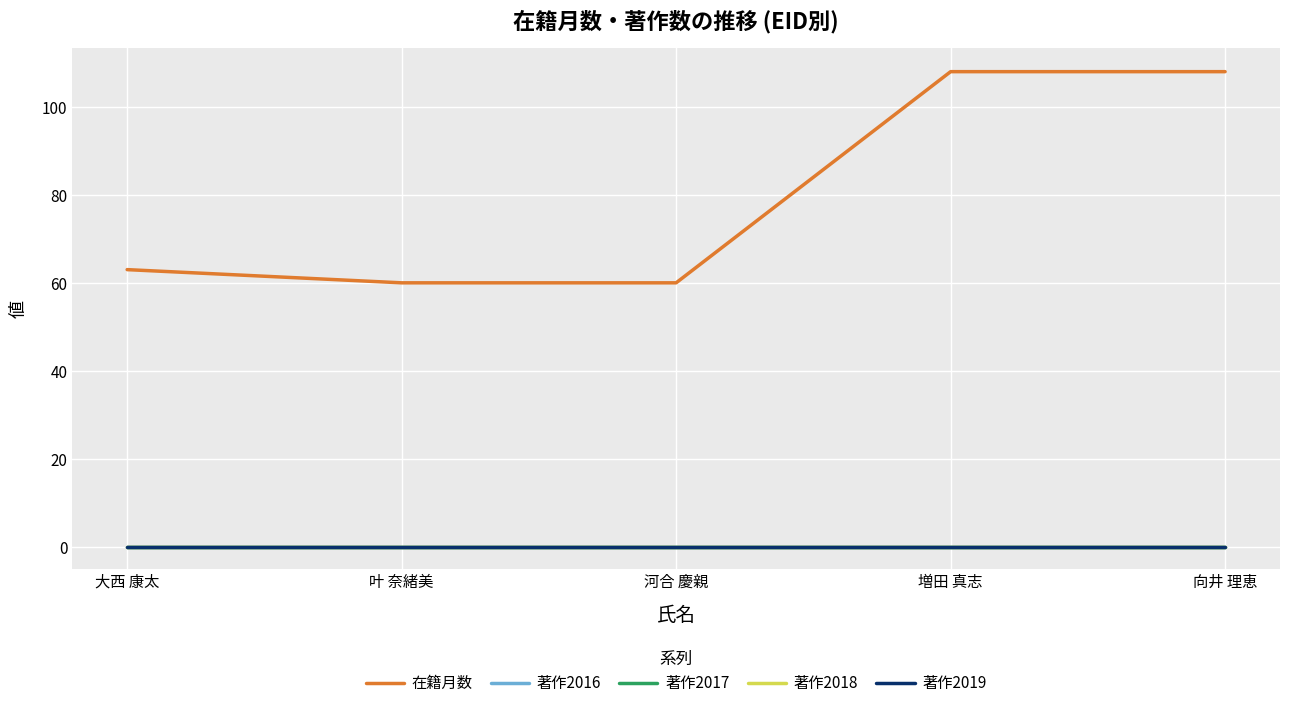

Reading left to right, transcribe all the data shown in this chart.

在籍月数: 63	60	60	108	108
著作2016: 0	0	0	0	0
著作2017: 0	0	0	0	0
著作2018: 0	0	0	0	0
著作2019: 0	0	0	0	0